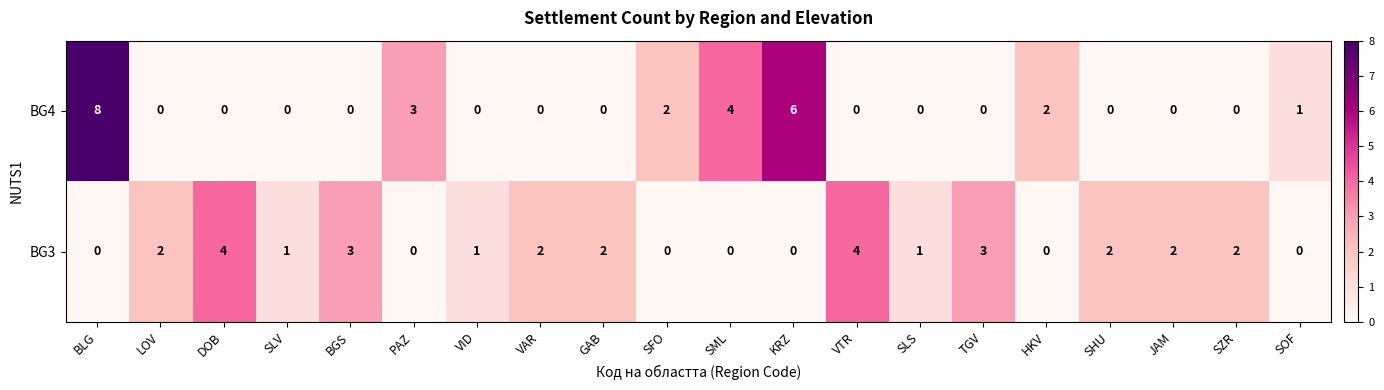

List the series in order of their peak value, highest first.

BG4, BG3